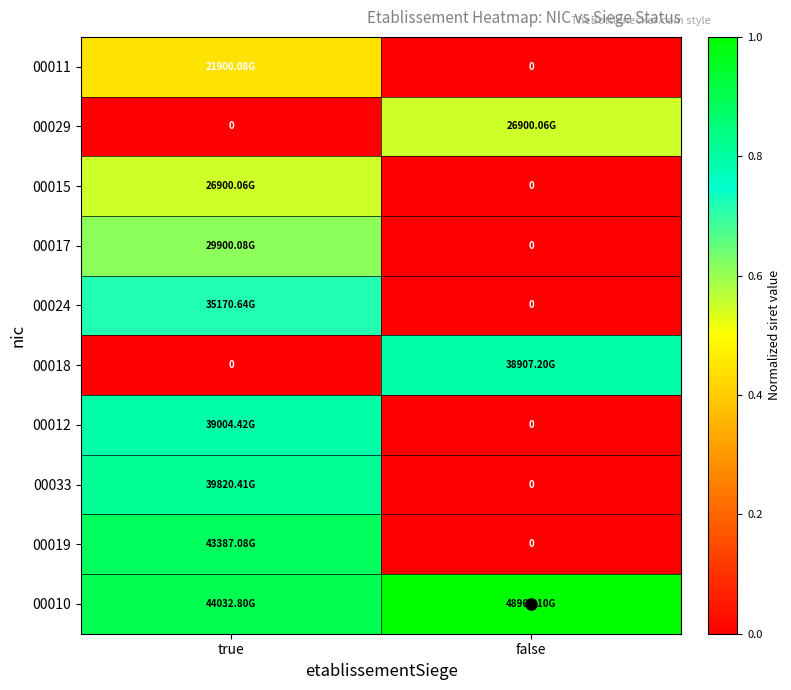

At which category does the chart reach its minimum across all series?

false